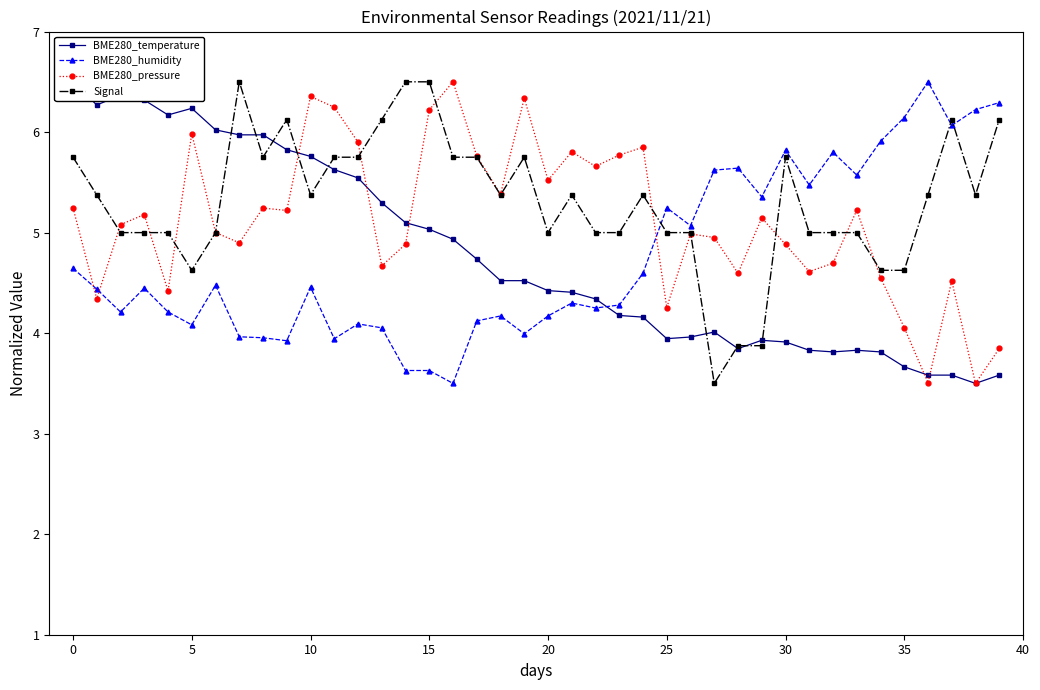

What is the difference between the maximum and minimum values in the BME280_humidity series?

3.0